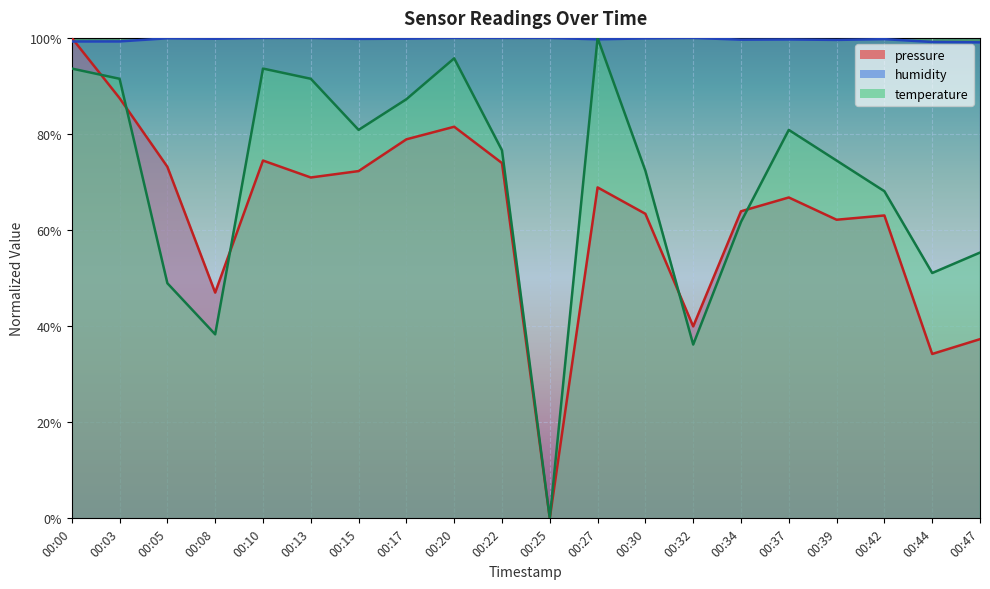

Reading left to right, what are all the values shown in this chart?

pressure: 00:00=100.0	00:03=87.5	00:05=73.2	00:08=47.0	00:10=74.5	00:13=70.9	00:15=72.3	00:17=78.9	00:20=81.5	00:22=73.9	00:25=0.0	00:27=68.9	00:30=63.4	00:32=40.0	00:34=63.9	00:37=66.8	00:39=62.2	00:42=63.0	00:44=34.2	00:47=37.3
humidity: 00:00=99.2	00:03=99.3	00:05=99.9	00:08=99.8	00:10=100.0	00:13=100.0	00:15=99.8	00:17=99.8	00:20=100.0	00:22=100.0	00:25=100.0	00:27=99.7	00:30=99.9	00:32=100.0	00:34=99.6	00:37=99.7	00:39=99.6	00:42=99.7	00:44=99.2	00:47=99.1
temperature: 00:00=93.6	00:03=91.5	00:05=48.9	00:08=38.3	00:10=93.6	00:13=91.5	00:15=80.9	00:17=87.2	00:20=95.7	00:22=76.6	00:25=0.0	00:27=100.0	00:30=72.3	00:32=36.2	00:34=61.7	00:37=80.9	00:39=74.5	00:42=68.1	00:44=51.1	00:47=55.3